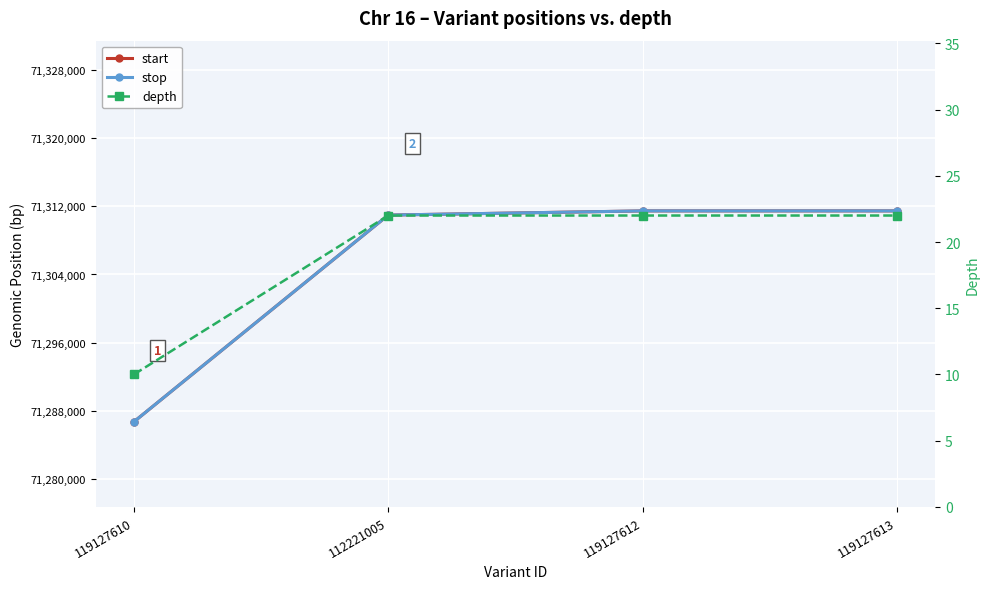

Which series has the largest total across all categories?

stop